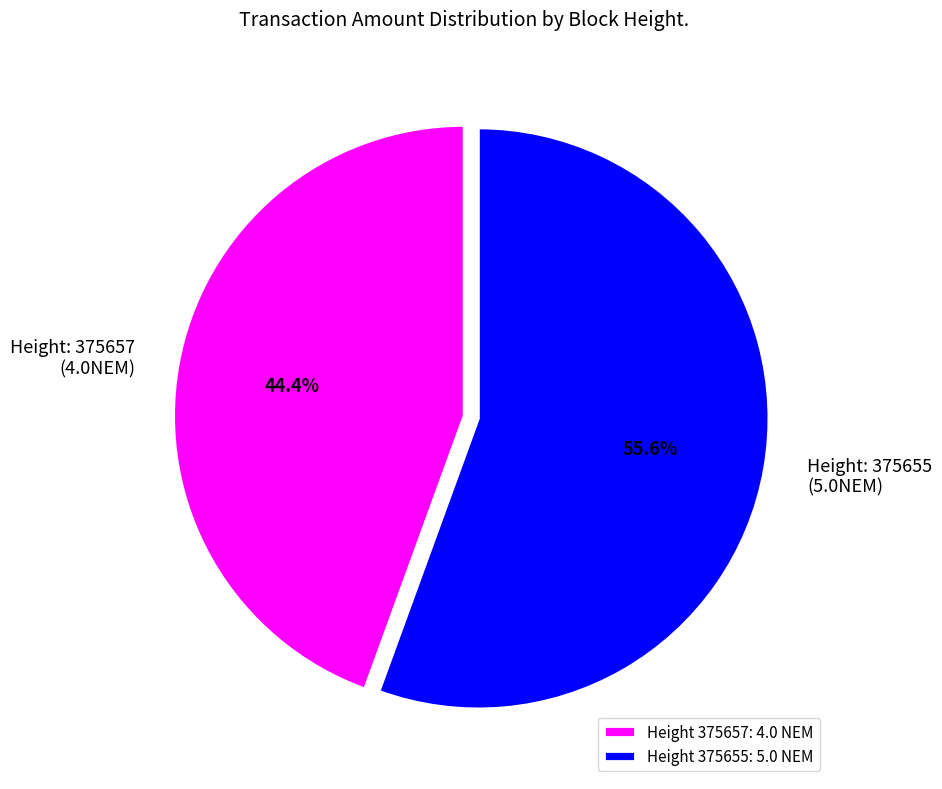

How many slices are in this pie chart?

2